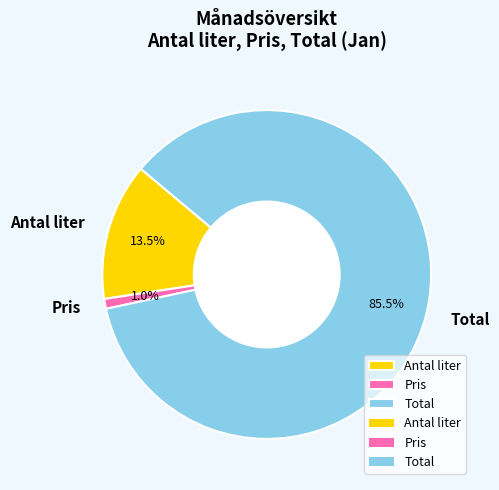

What is the largest slice in the pie chart?

Total